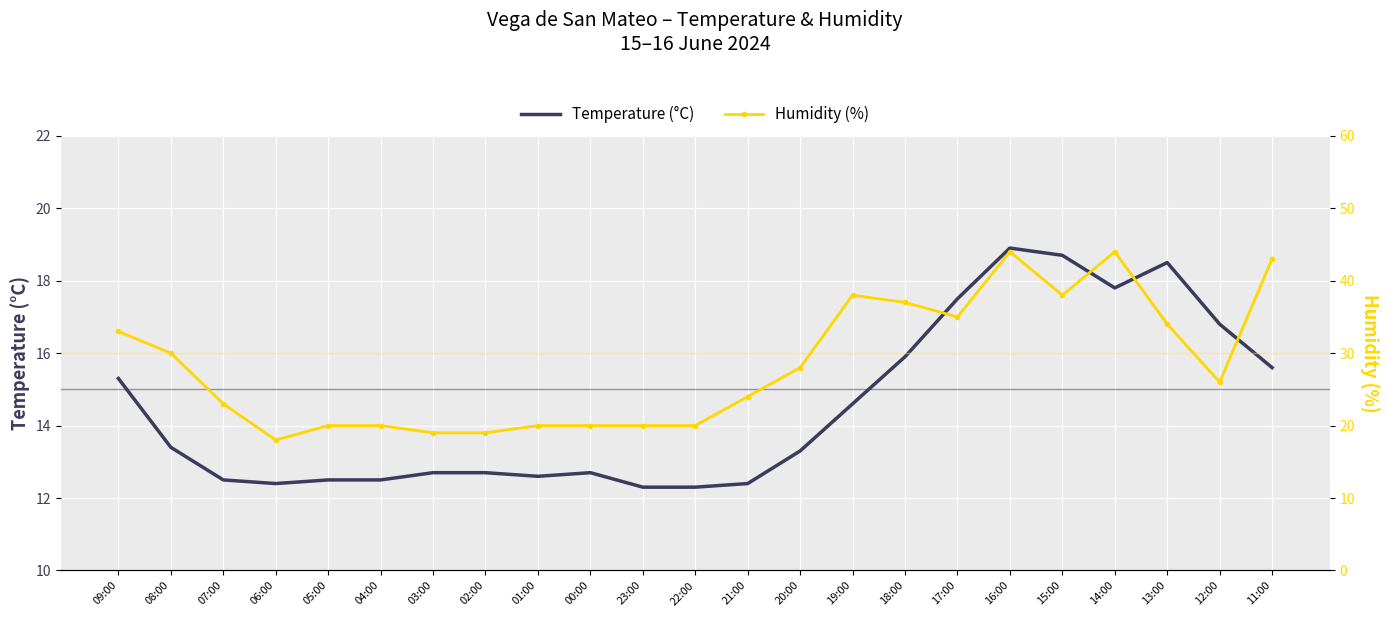

How many interior local peaks does the Humidity (%) series have?

3